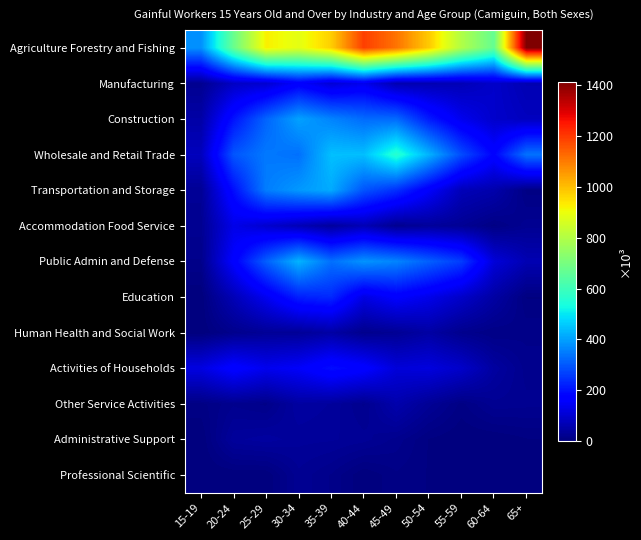

Reading left to right, list all the values displayed in this chart.

Agriculture Forestry and Fishing: 15-19=379	20-24=675	25-29=925	30-34=886	35-39=976	40-44=1190	45-49=1112	50-54=981	55-59=798	60-64=667	65+=1413
Manufacturing: 15-19=24	20-24=86	25-29=101	30-34=161	35-39=107	40-44=137	45-49=62	50-54=64	55-59=69	60-64=94	65+=65
Construction: 15-19=50	20-24=202	25-29=317	30-34=402	35-39=360	40-44=327	45-49=325	50-54=214	55-59=137	60-64=95	65+=79
Wholesale and Retail Trade: 15-19=78	20-24=296	25-29=346	30-34=334	35-39=444	40-44=442	45-49=562	50-54=426	55-59=283	60-64=176	65+=337
Transportation and Storage: 15-19=29	20-24=195	25-29=352	30-34=390	35-39=415	40-44=294	45-49=243	50-54=157	55-59=72	60-64=57	65+=9
Accommodation Food Service: 15-19=25	20-24=131	25-29=99	30-34=69	35-39=39	40-44=69	45-49=23	50-54=36	55-59=28	60-64=9	65+=25
Public Admin and Defense: 15-19=16	20-24=165	25-29=310	30-34=428	35-39=333	40-44=383	45-49=362	50-54=311	55-59=262	60-64=112	65+=65
Education: 15-19=0	20-24=70	25-29=142	30-34=221	35-39=234	40-44=125	45-49=163	50-54=133	55-59=93	60-64=47	65+=5
Human Health and Social Work: 15-19=0	20-24=19	25-29=31	30-34=32	35-39=48	40-44=19	45-49=28	50-54=47	55-59=20	60-64=11	65+=15
Activities of Households: 15-19=122	20-24=173	25-29=138	30-34=154	35-39=195	40-44=171	45-49=112	50-54=118	55-59=93	60-64=43	65+=19
Other Service Activities: 15-19=9	20-24=21	25-29=15	30-34=44	35-39=38	40-44=21	45-49=58	50-54=30	55-59=9	60-64=26	65+=24
Administrative Support: 15-19=0	20-24=37	25-29=42	30-34=35	35-39=34	40-44=30	45-49=20	50-54=5	55-59=0	60-64=0	65+=5
Professional Scientific: 15-19=0	20-24=0	25-29=0	30-34=26	35-39=16	40-44=0	45-49=10	50-54=5	55-59=4	60-64=0	65+=5